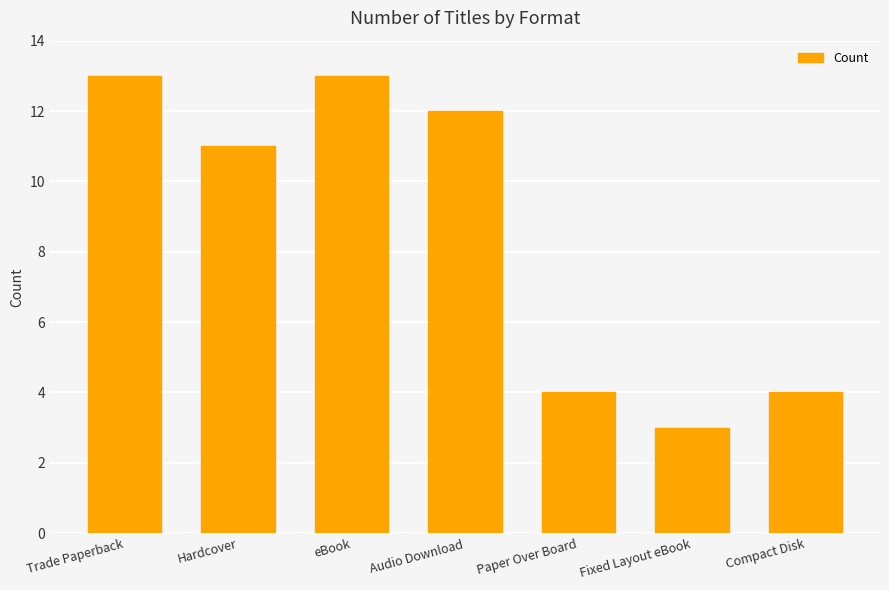

How many data points does each series have?

7